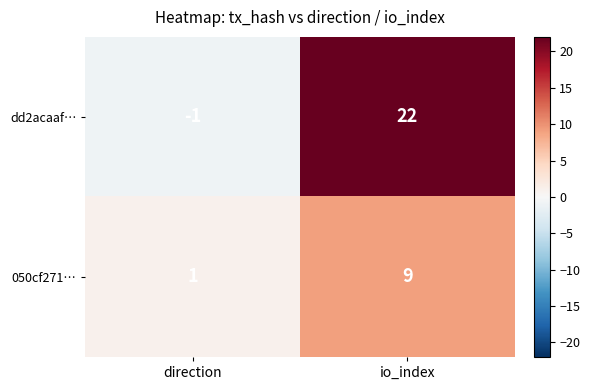

Which label corresponds to the smallest value in the chart?

direction